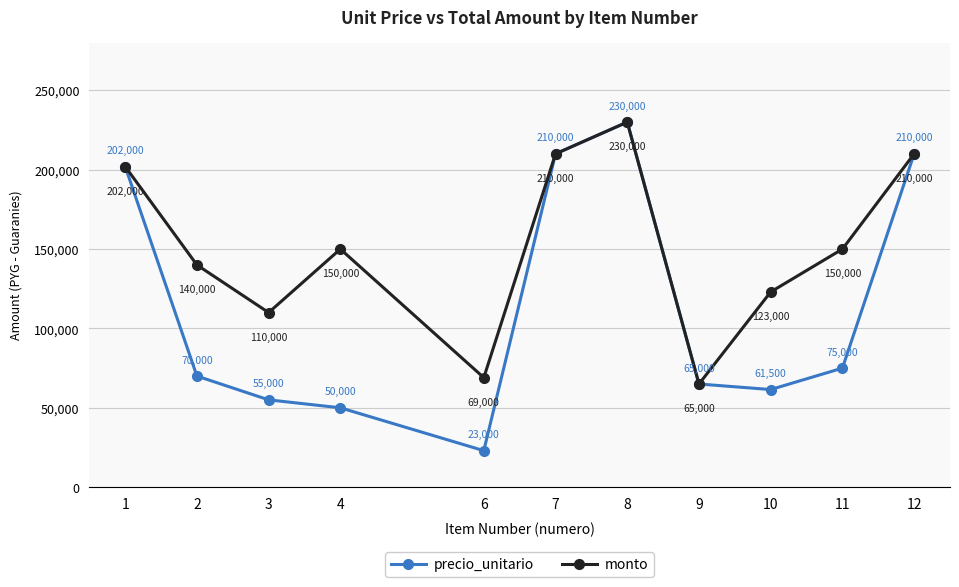

The monto series shows 110314 at 1. True or false?

False